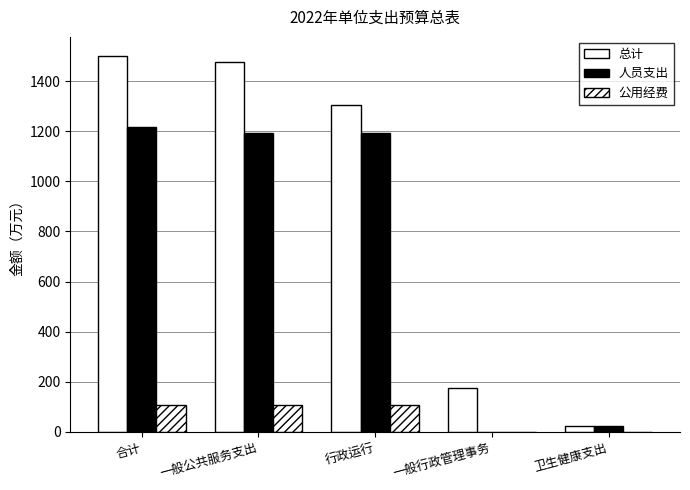

Does the chart contain stacked bars?

No